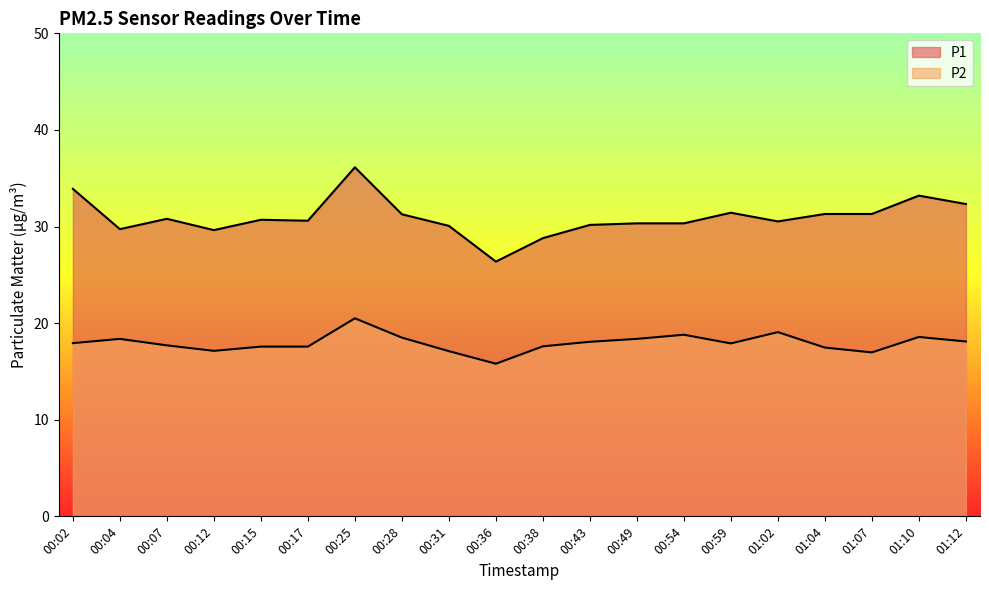

Is it true that P2 equals 25.2 at 00:31?

False